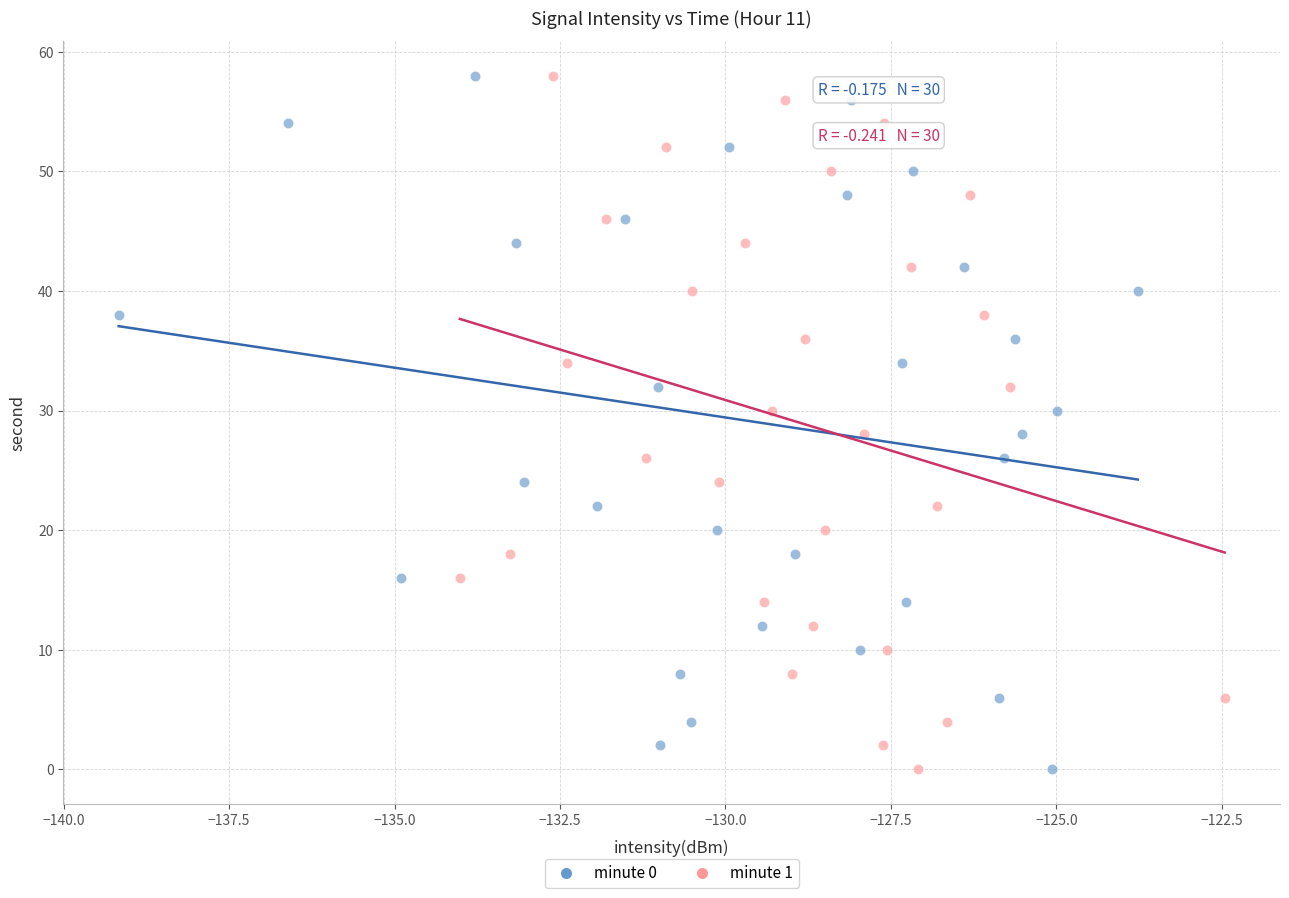

What are all the series names shown in the legend?

minute 0, minute 1